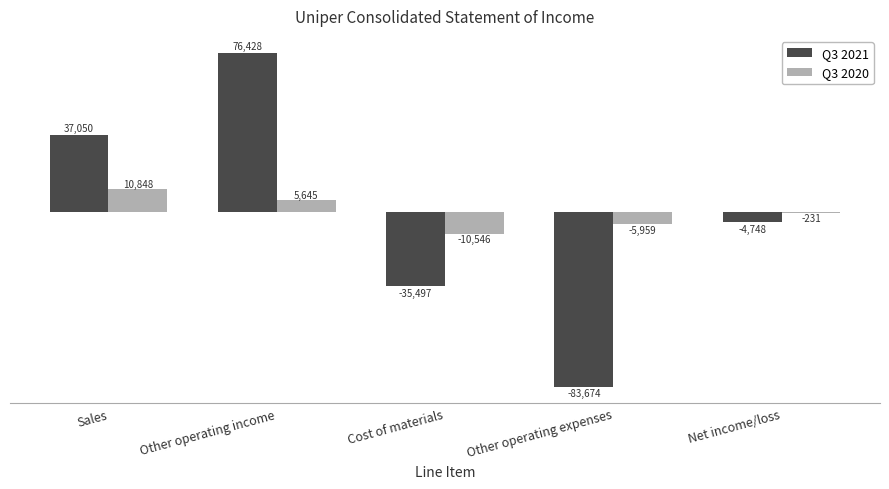

Reading right to left, extract all data points from this chart.

Q3 2021: Net income/loss=-4748	Other operating expenses=-83674	Cost of materials=-35497	Other operating income=76428	Sales=37050
Q3 2020: Net income/loss=-231	Other operating expenses=-5959	Cost of materials=-10546	Other operating income=5645	Sales=10848